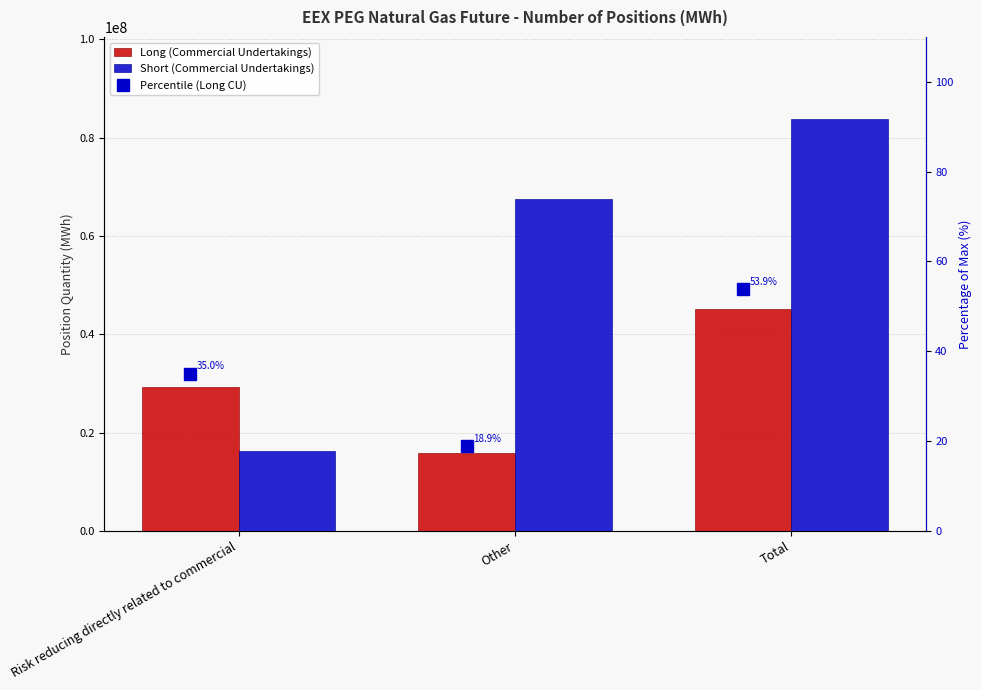

What is the total value across all series at Total?

128898948.9